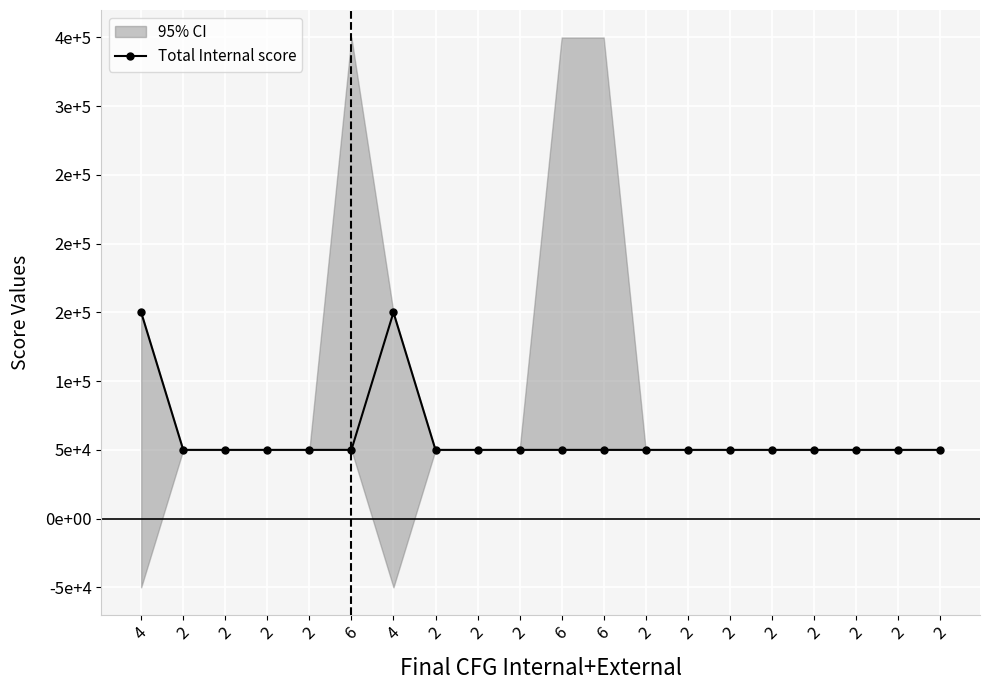

List the labels in order of value, largest first.

4, 4, 2, 2, 2, 2, 6, 2, 2, 2, 6, 6, 2, 2, 2, 2, 2, 2, 2, 2